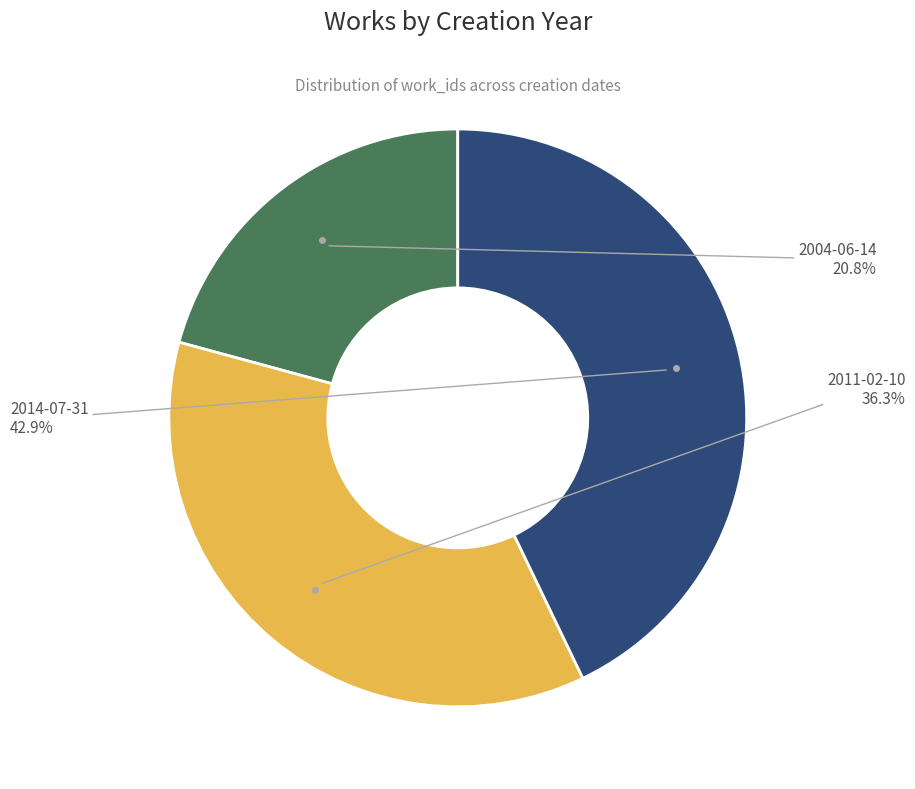

How many slices are in this pie chart?

3